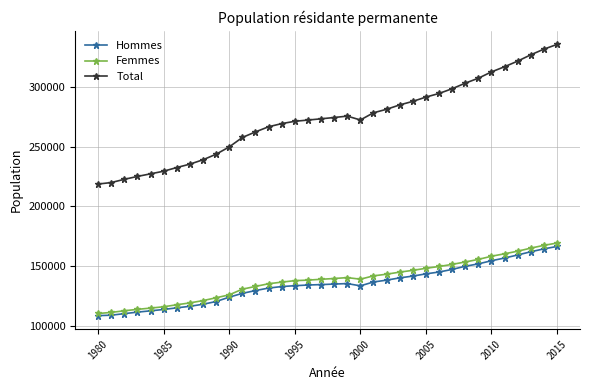

Which series has the largest range (max minus min)?

Total